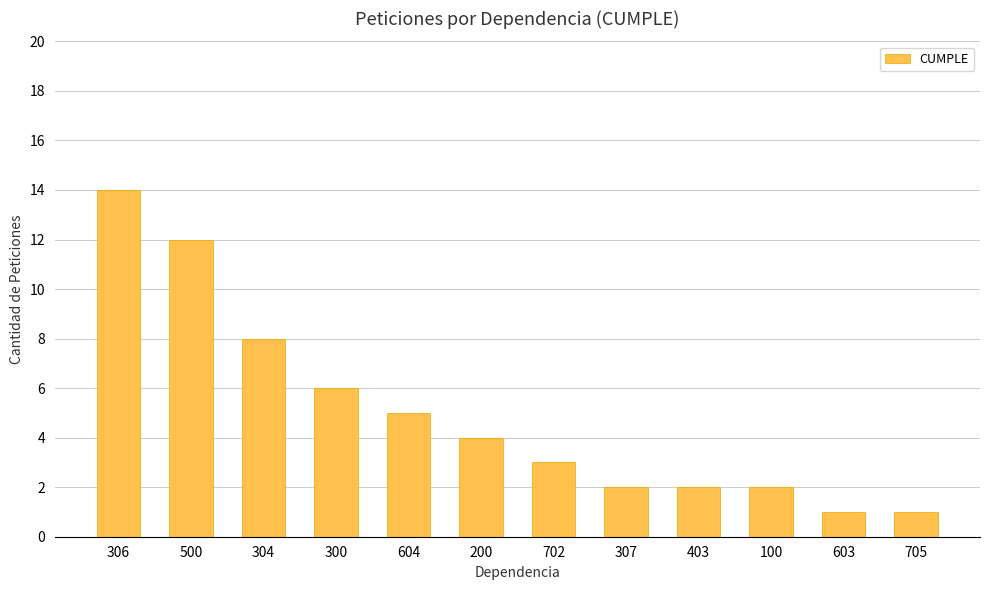

What is the difference between the maximum and minimum values?

13